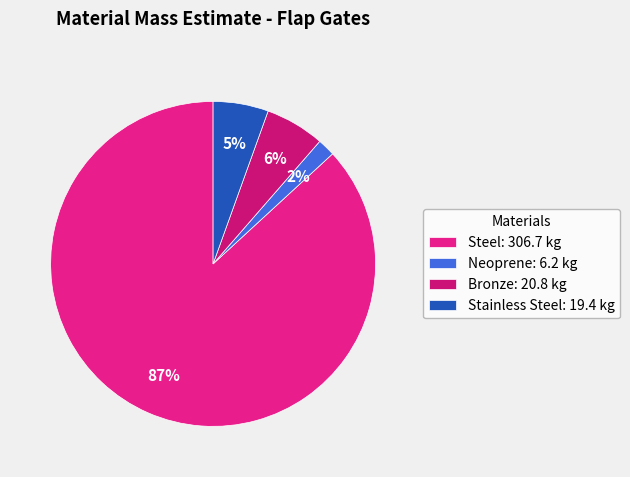

Which slice is the largest?

Steel